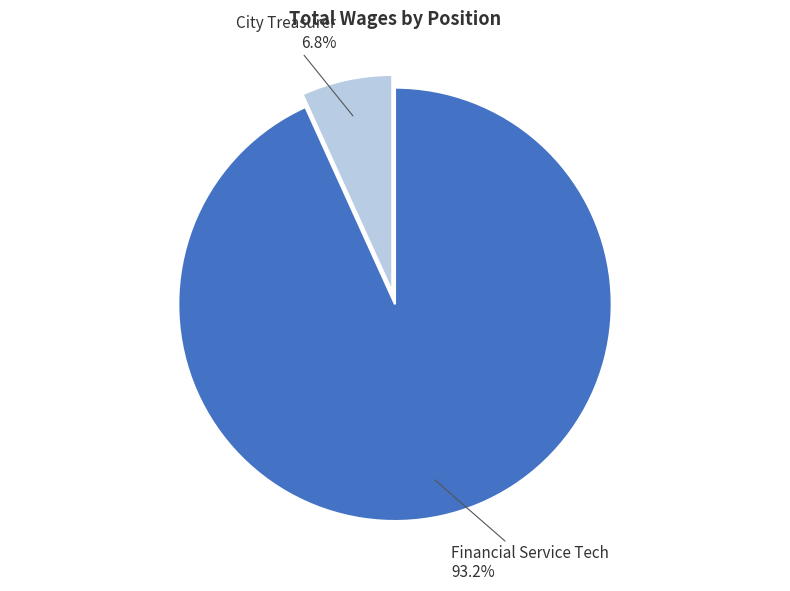

Does any single category account for the majority?

Yes